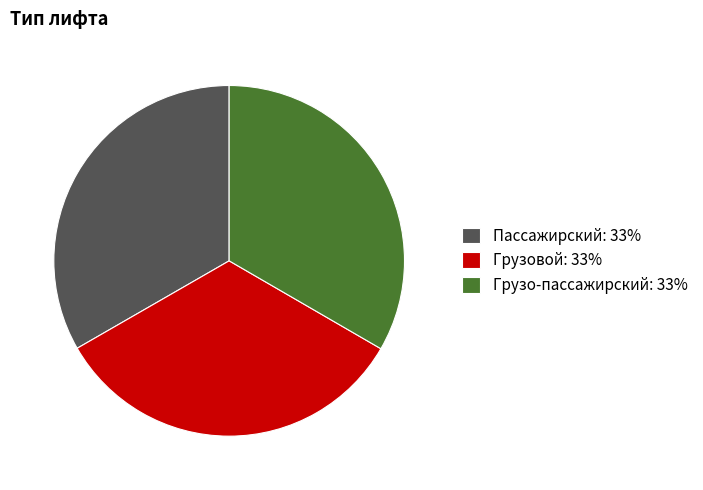

The Грузовой slice represents 44% of the pie. True or false?

False